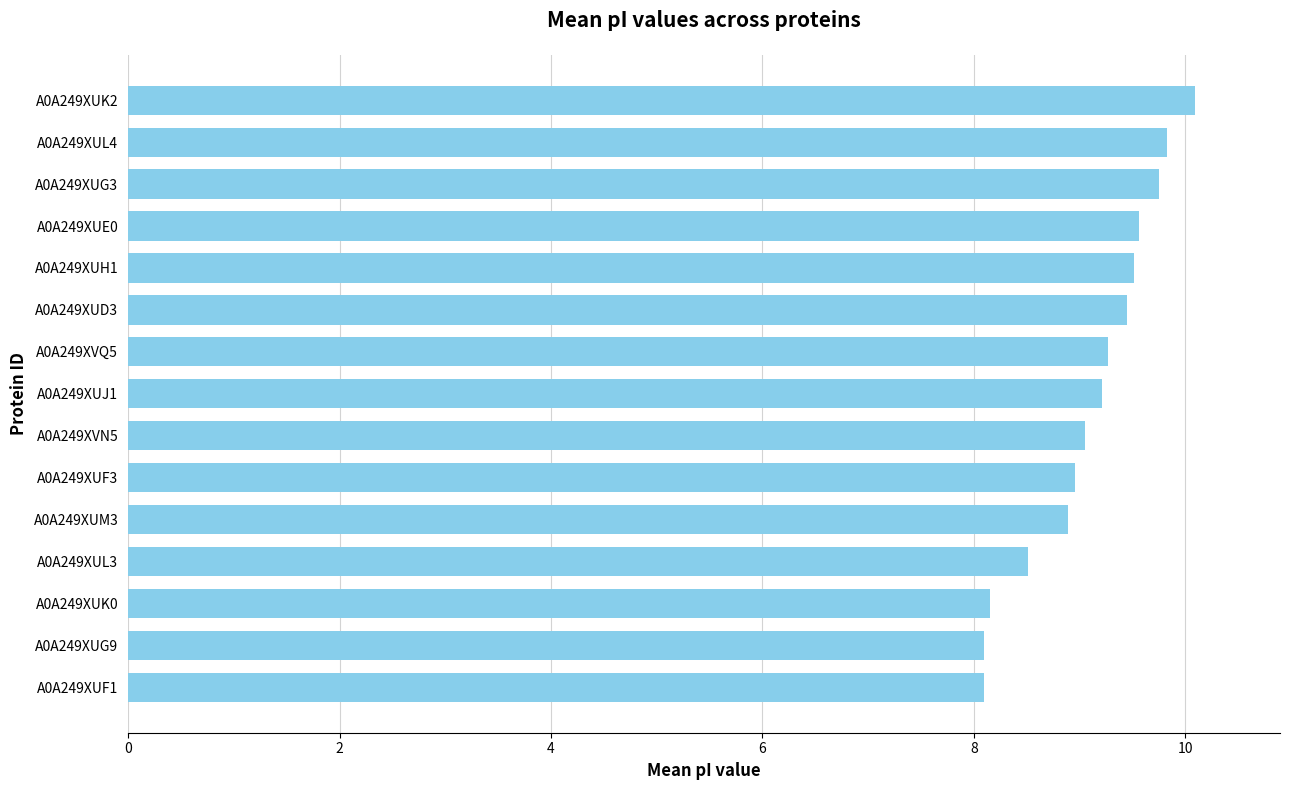

The value at A0A249XUM3 is 8.9. True or false?

True